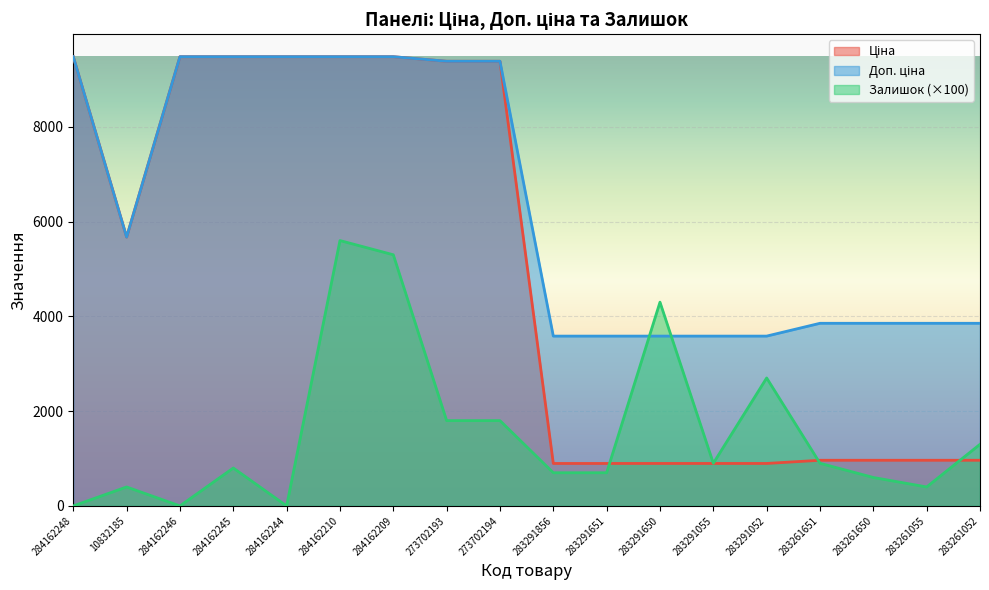

How many data points in Ціна are less than 5673?

9